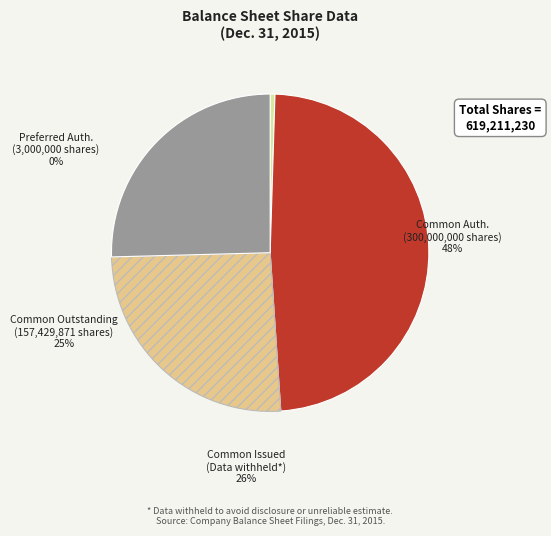

To the nearest percent, what is the average slice percentage?

25%